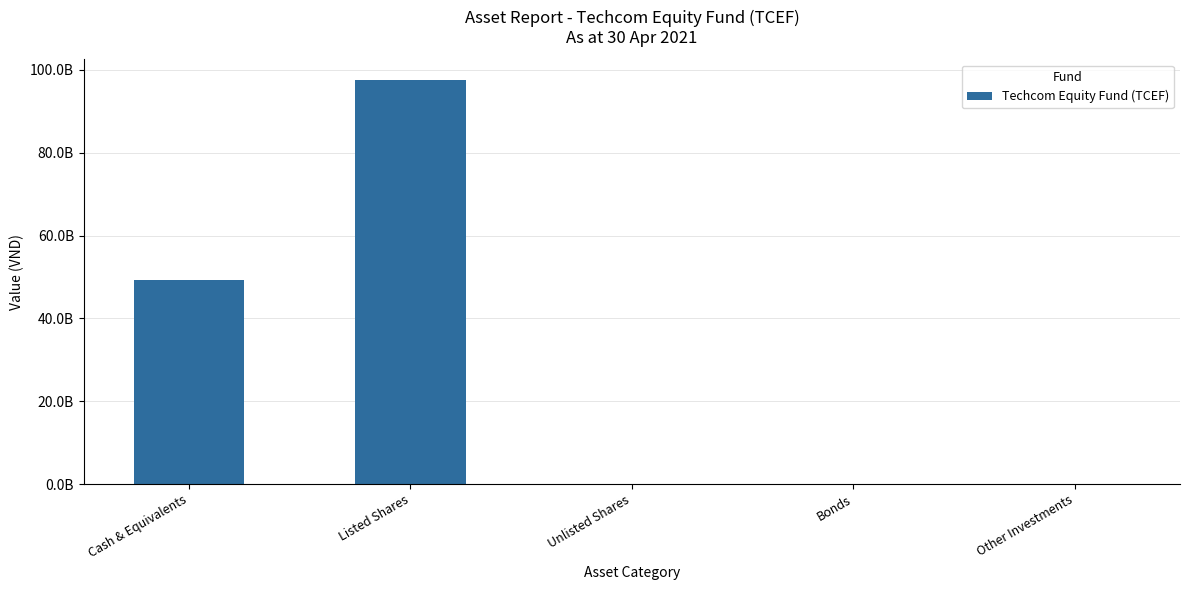

What is the sum of all values?

146802113480